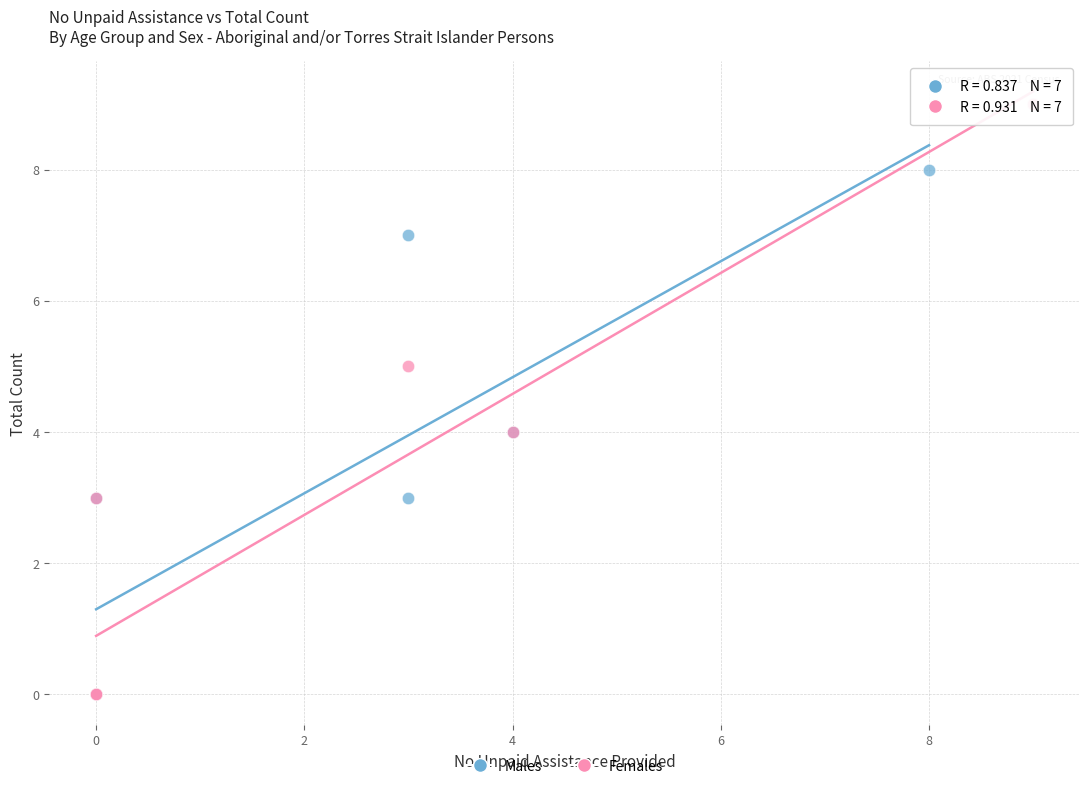

Which series has the widest spread of Y values?

Females